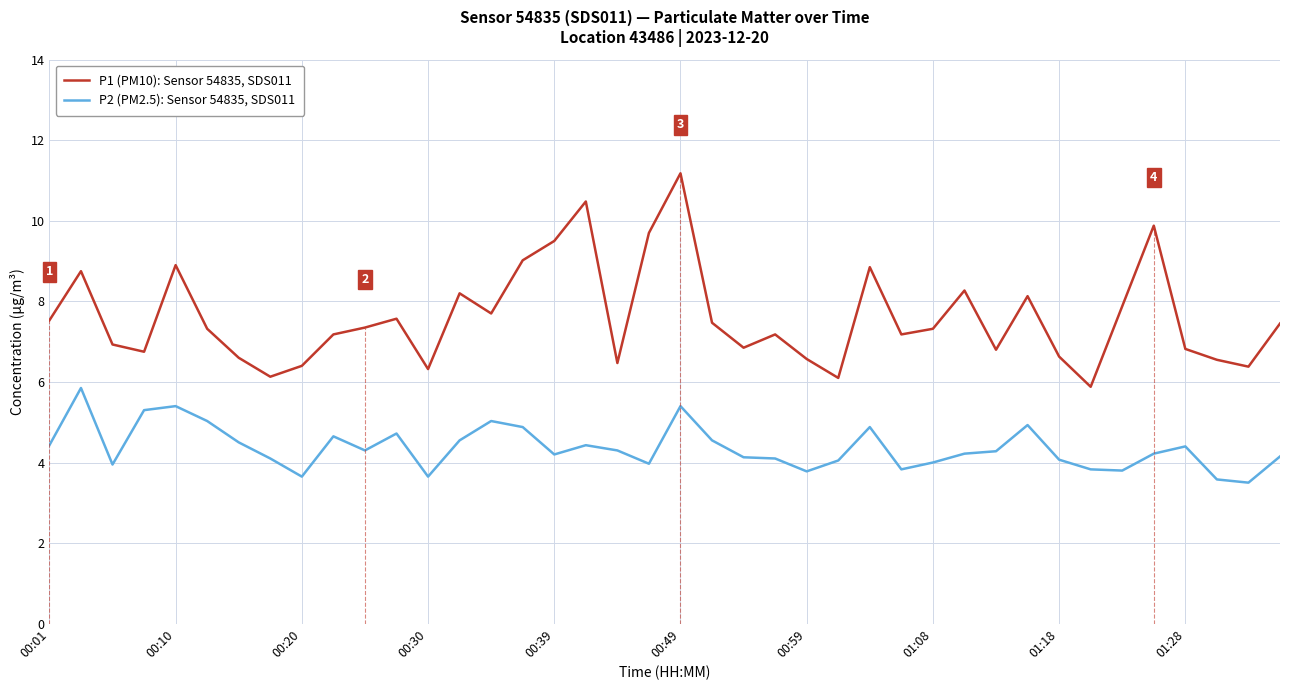

What is the difference between the maximum and minimum values in the P1 (PM10): Sensor 54835, SDS011 series?

5.3